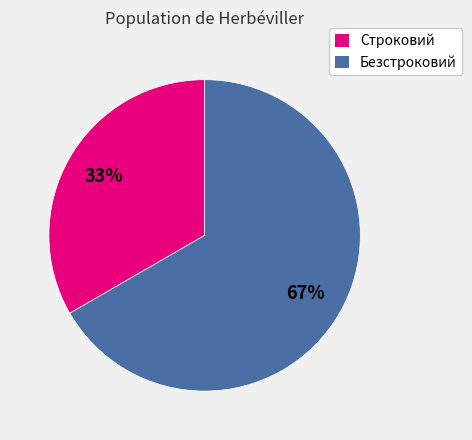

To the nearest percent, what portion does Безстроковий represent?

67%